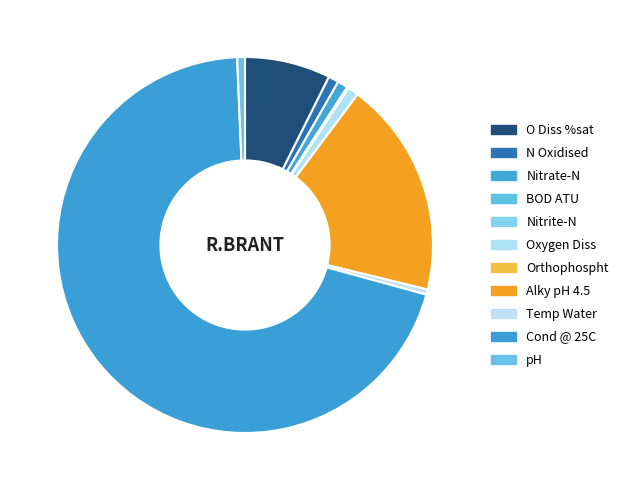

The Alky pH 4.5 slice represents 9% of the pie. True or false?

False